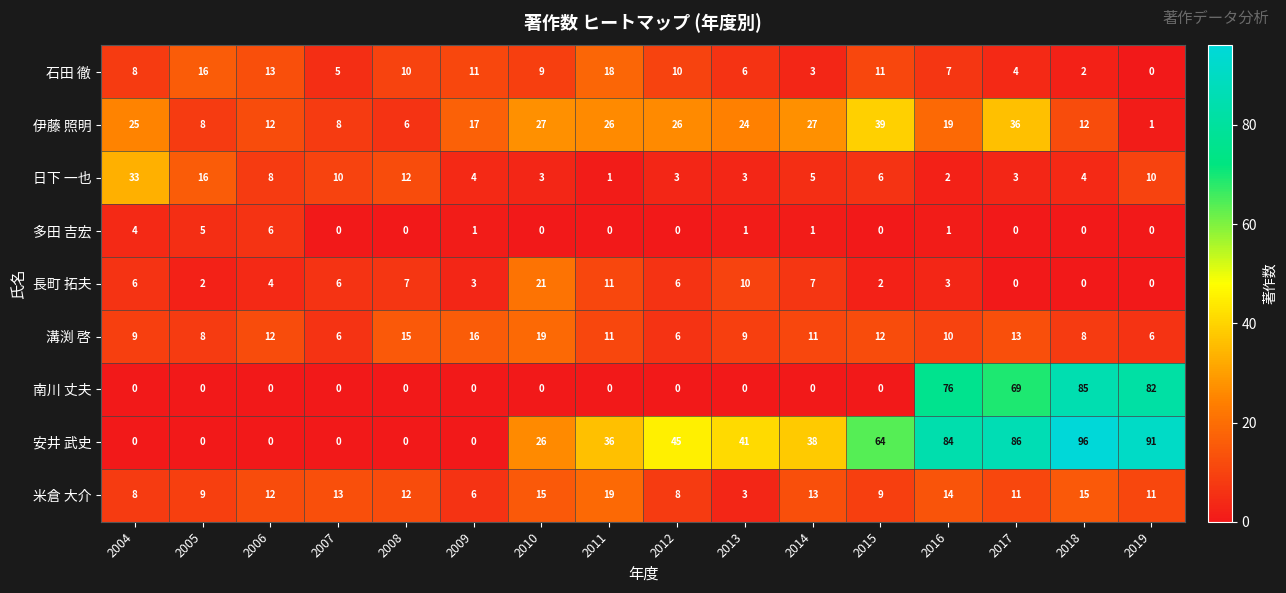

At how many categories does at least one series exceed 59?

5